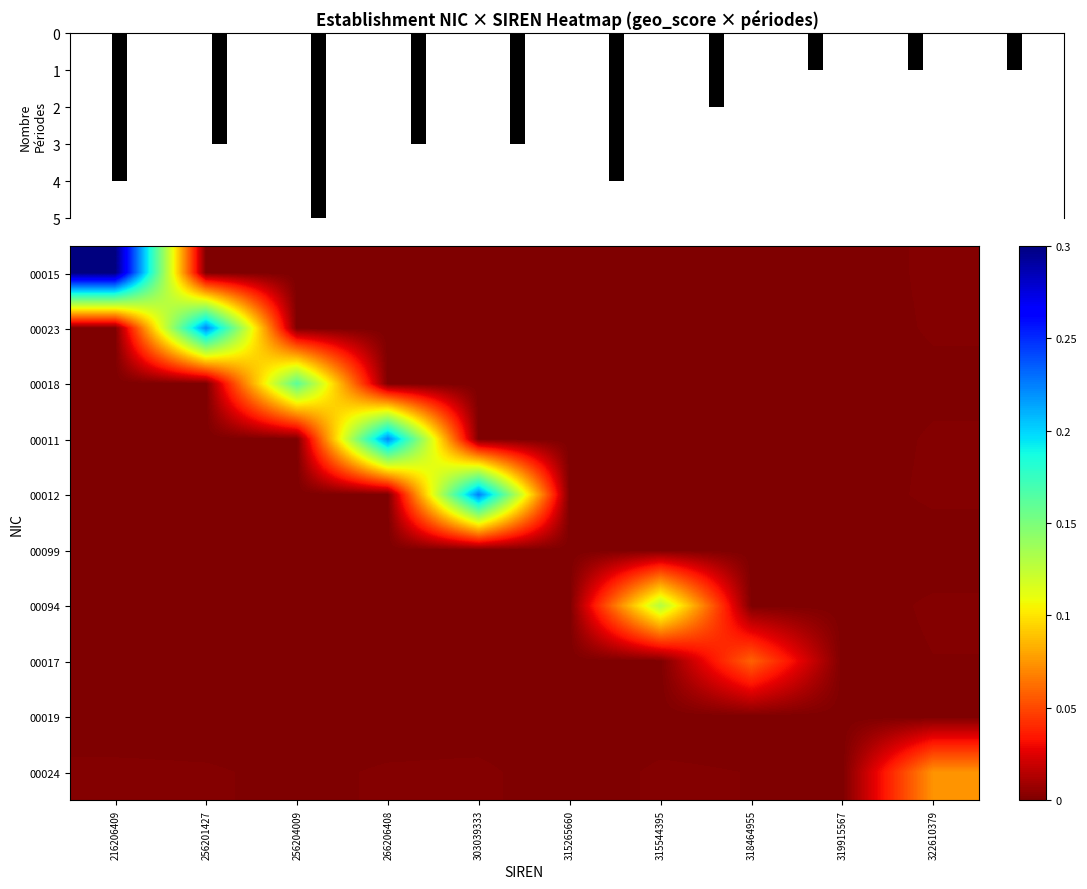

Rank the series at 315544395 from highest to lowest value.

00094, 00024, 00015, 00012, 00023, 00011, 00018, 00017, 00099, 00019